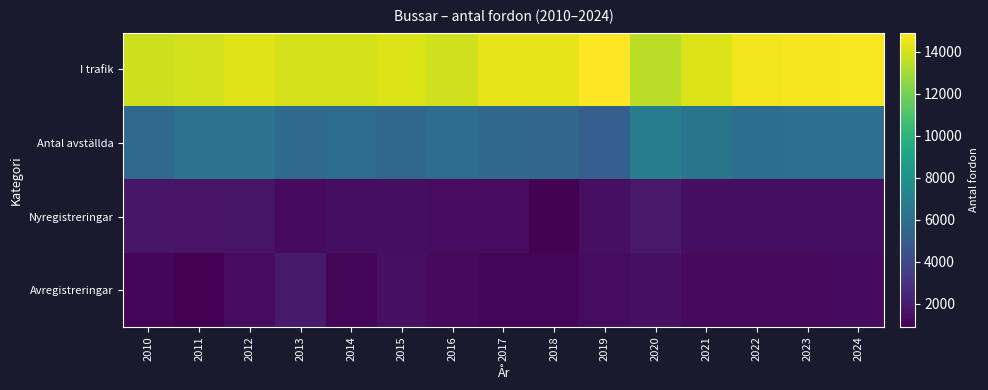

How many series are shown in this chart?

4